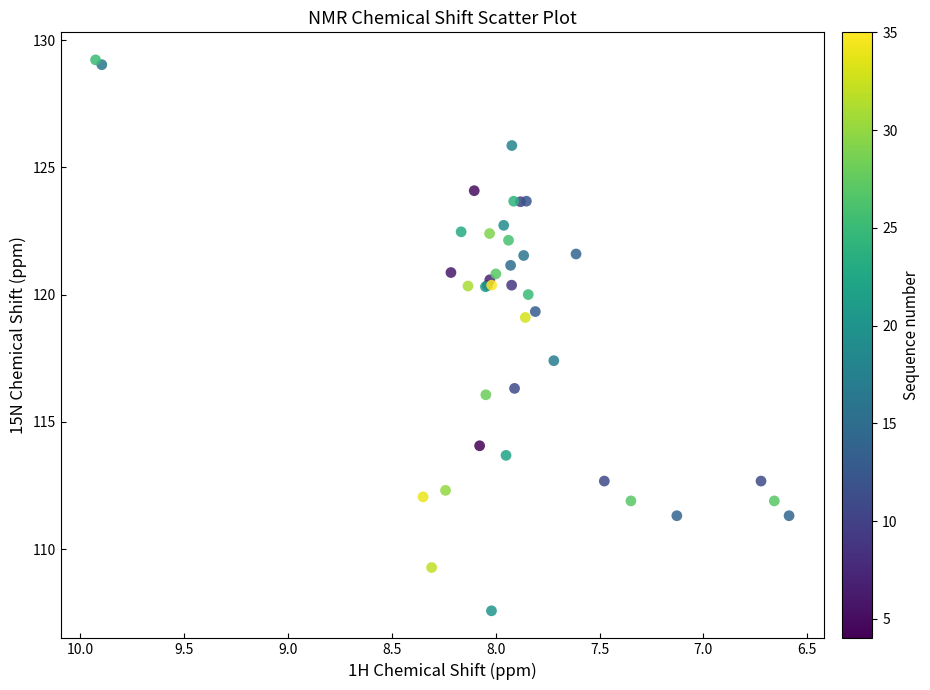

What Y value in the scatter plot is closest to 118?

117.4